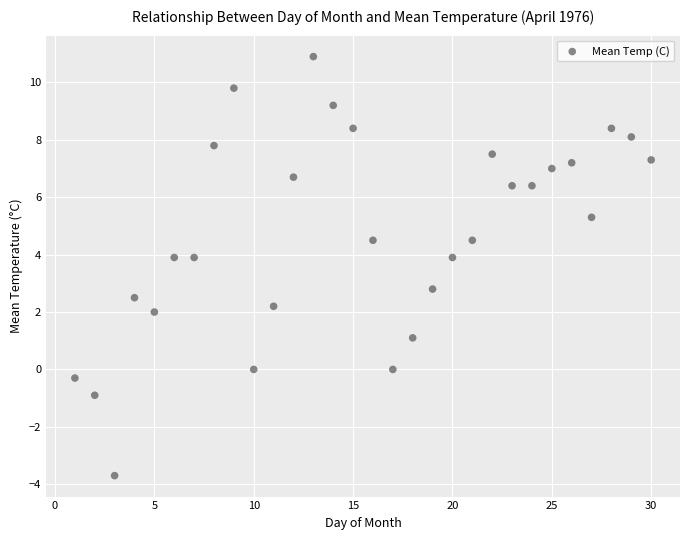

What is the range of Y values (max minus min)?

14.6